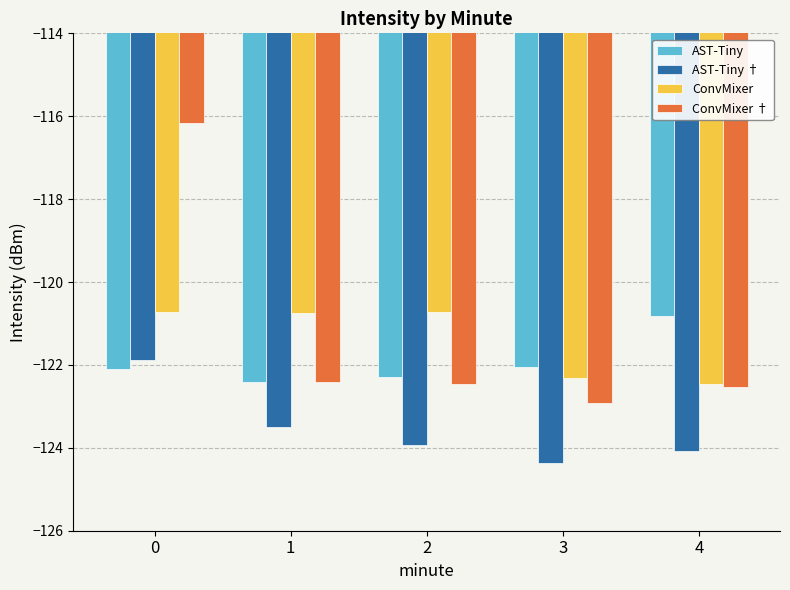

Read the ConvMixer † value at 0.

-116.2